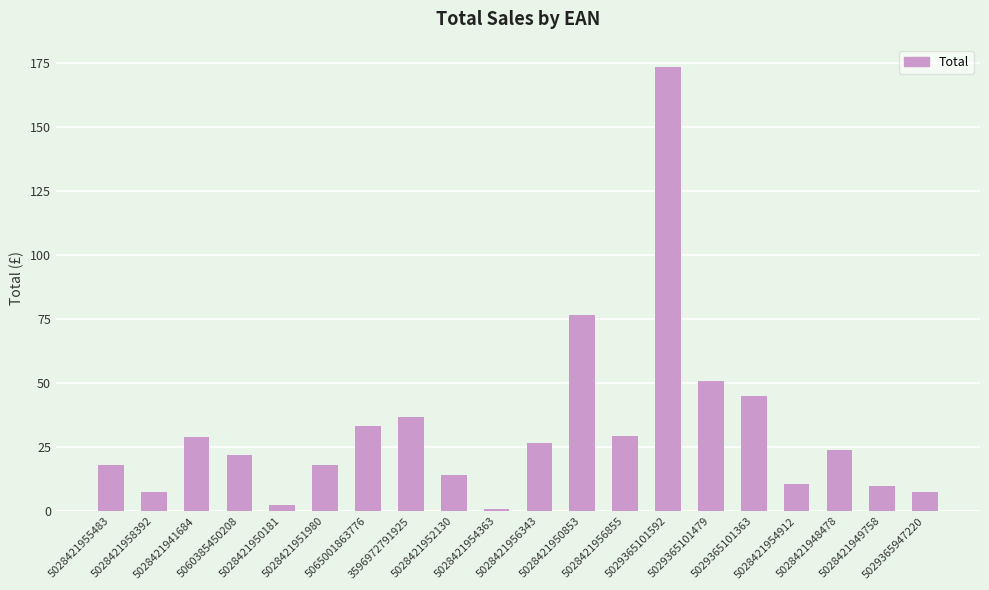

Between 5028421948478 and 5028421952130, which is larger?

5028421948478